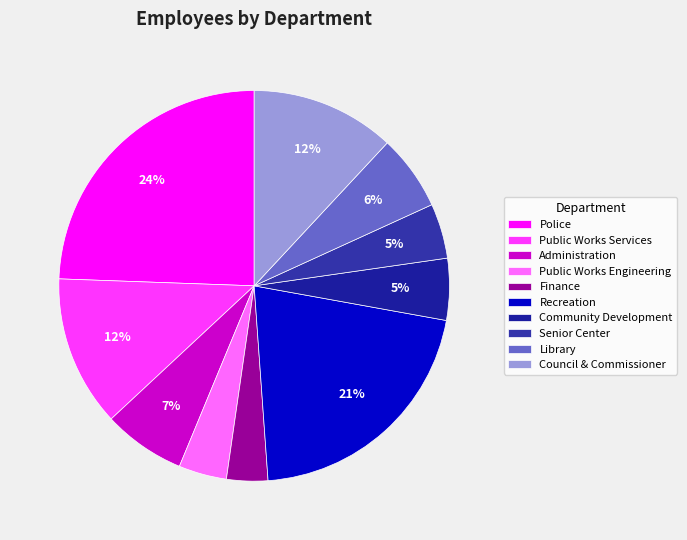

The Library slice represents 6% of the pie. True or false?

True